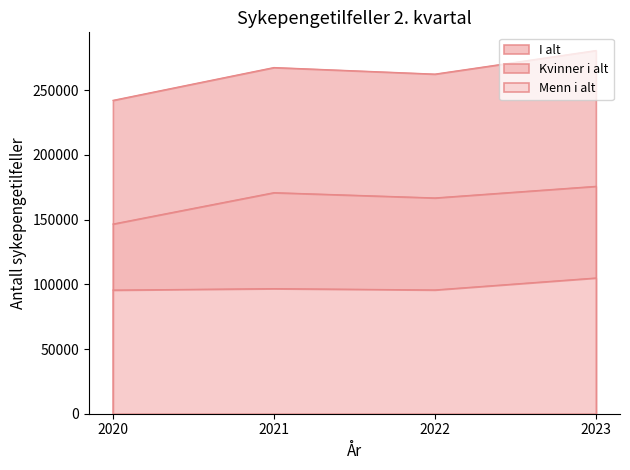

Which category has the highest value in the Menn i alt series?

2023